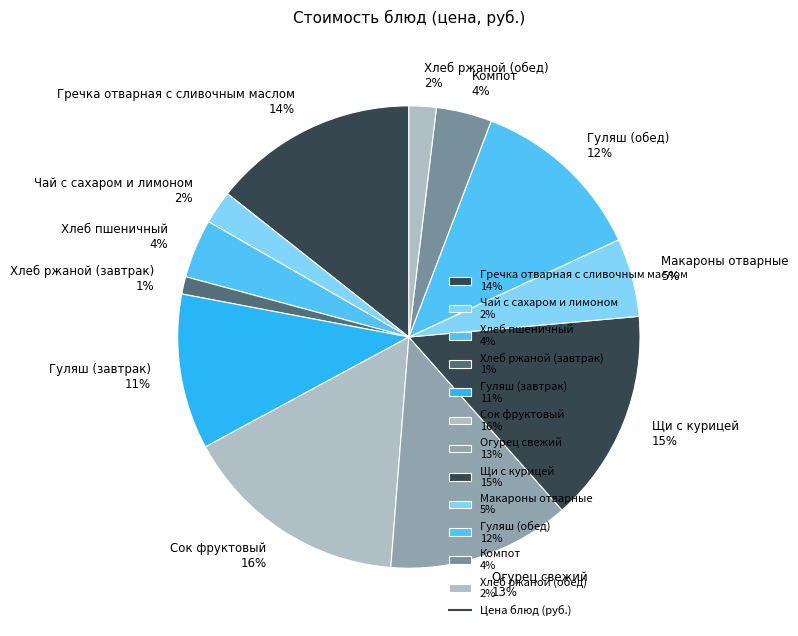

How many slices are in this pie chart?

12